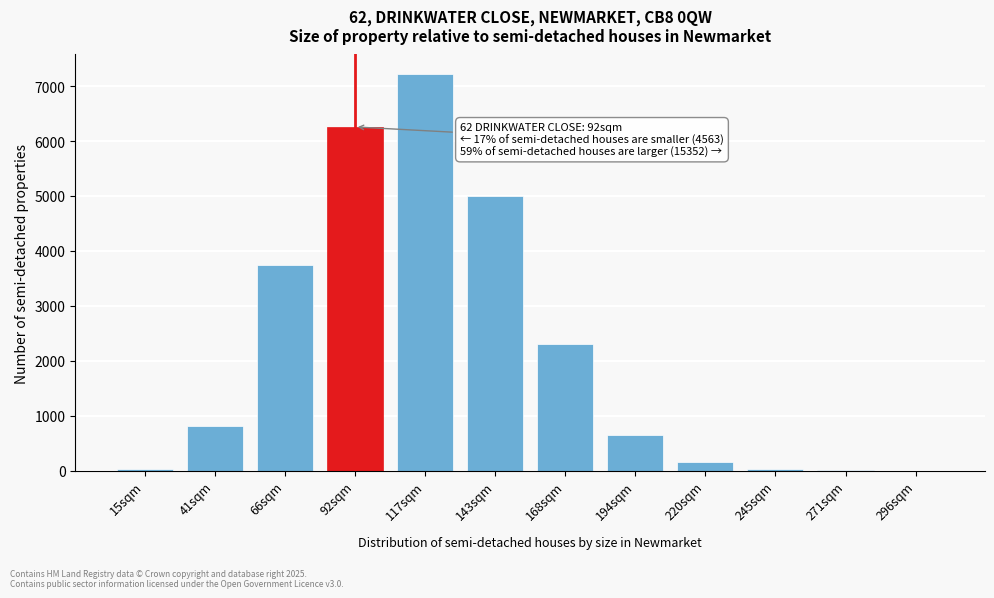

What is the greatest value displayed?

7214.9